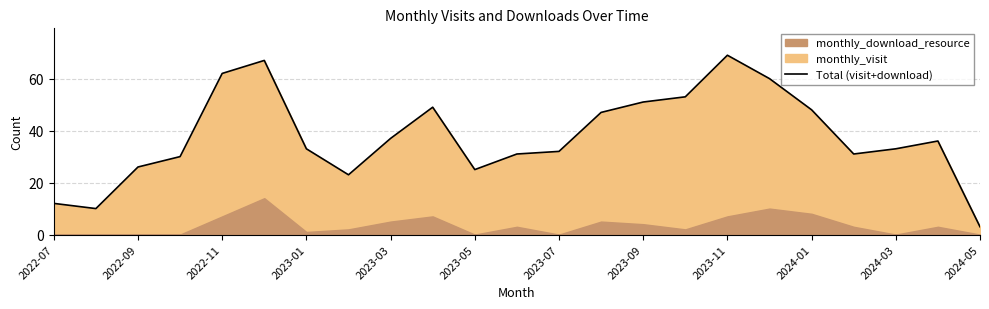

Approximately how many times larger is the value at 15 compared to 20?

1.6